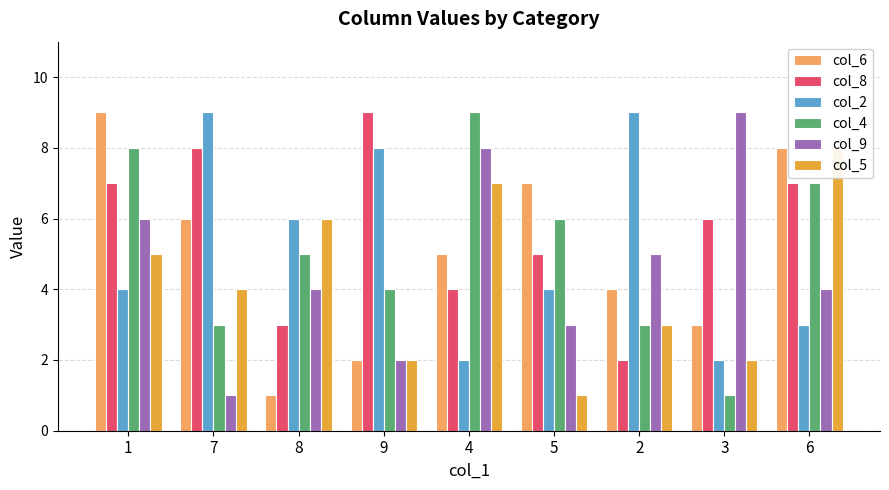

Reading right to left, transcribe all the data shown in this chart.

col_6: 6=8	3=3	2=4	5=7	4=5	9=2	8=1	7=6	1=9
col_8: 6=7	3=6	2=2	5=5	4=4	9=9	8=3	7=8	1=7
col_2: 6=3	3=2	2=9	5=4	4=2	9=8	8=6	7=9	1=4
col_4: 6=7	3=1	2=3	5=6	4=9	9=4	8=5	7=3	1=8
col_9: 6=4	3=9	2=5	5=3	4=8	9=2	8=4	7=1	1=6
col_5: 6=8	3=2	2=3	5=1	4=7	9=2	8=6	7=4	1=5